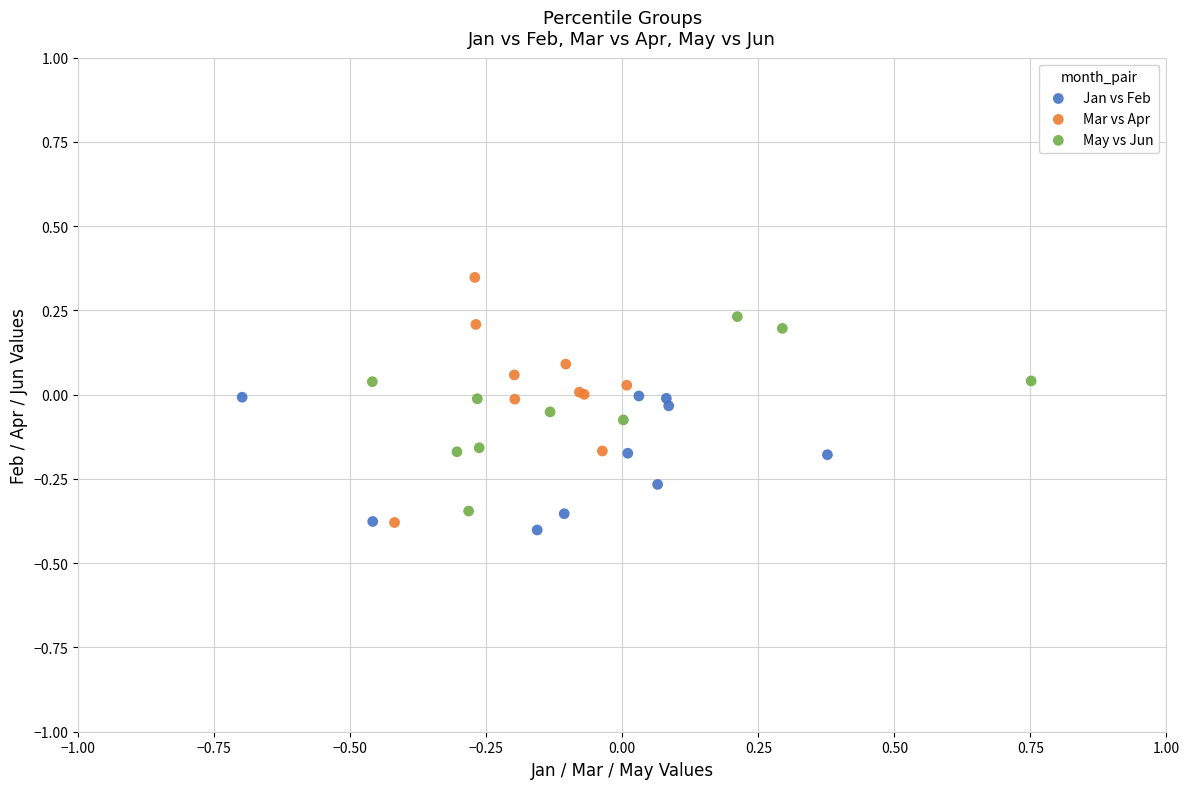

Which series contains the highest Y value?

Mar vs Apr